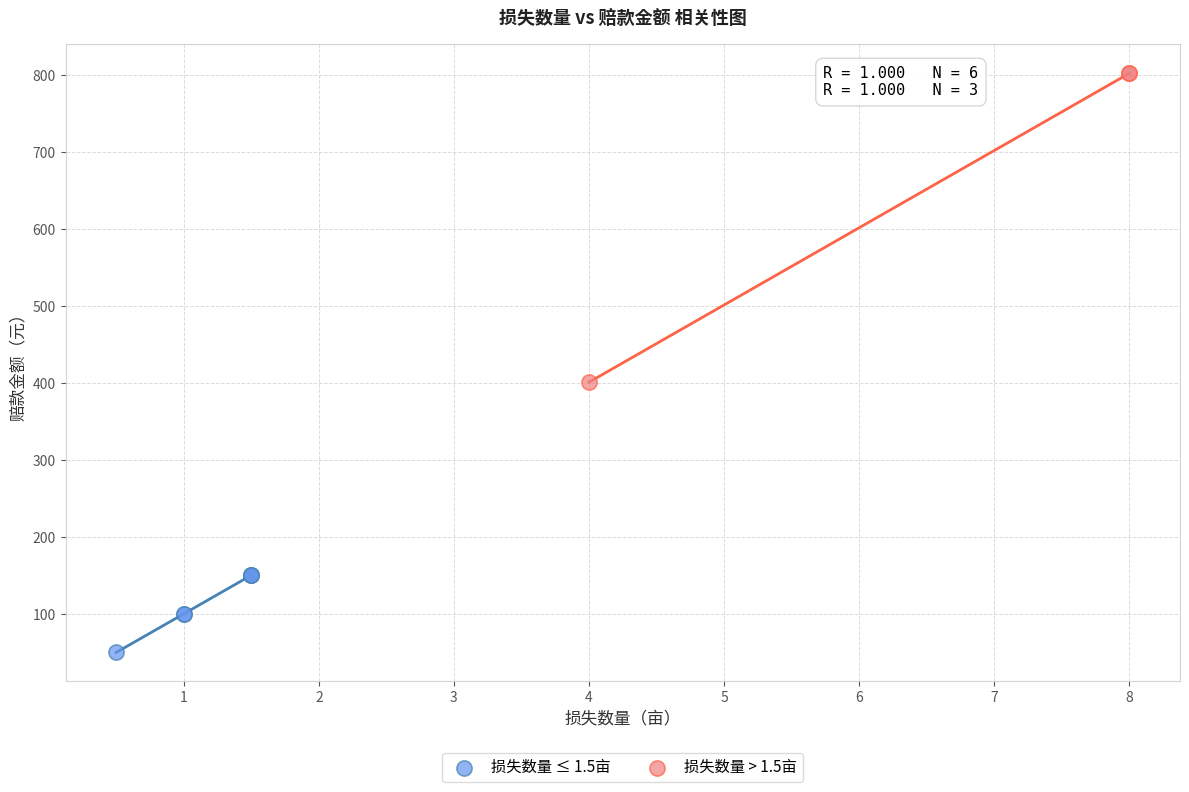

Which series reaches the minimum Y coordinate?

损失数量 ≤ 1.5亩